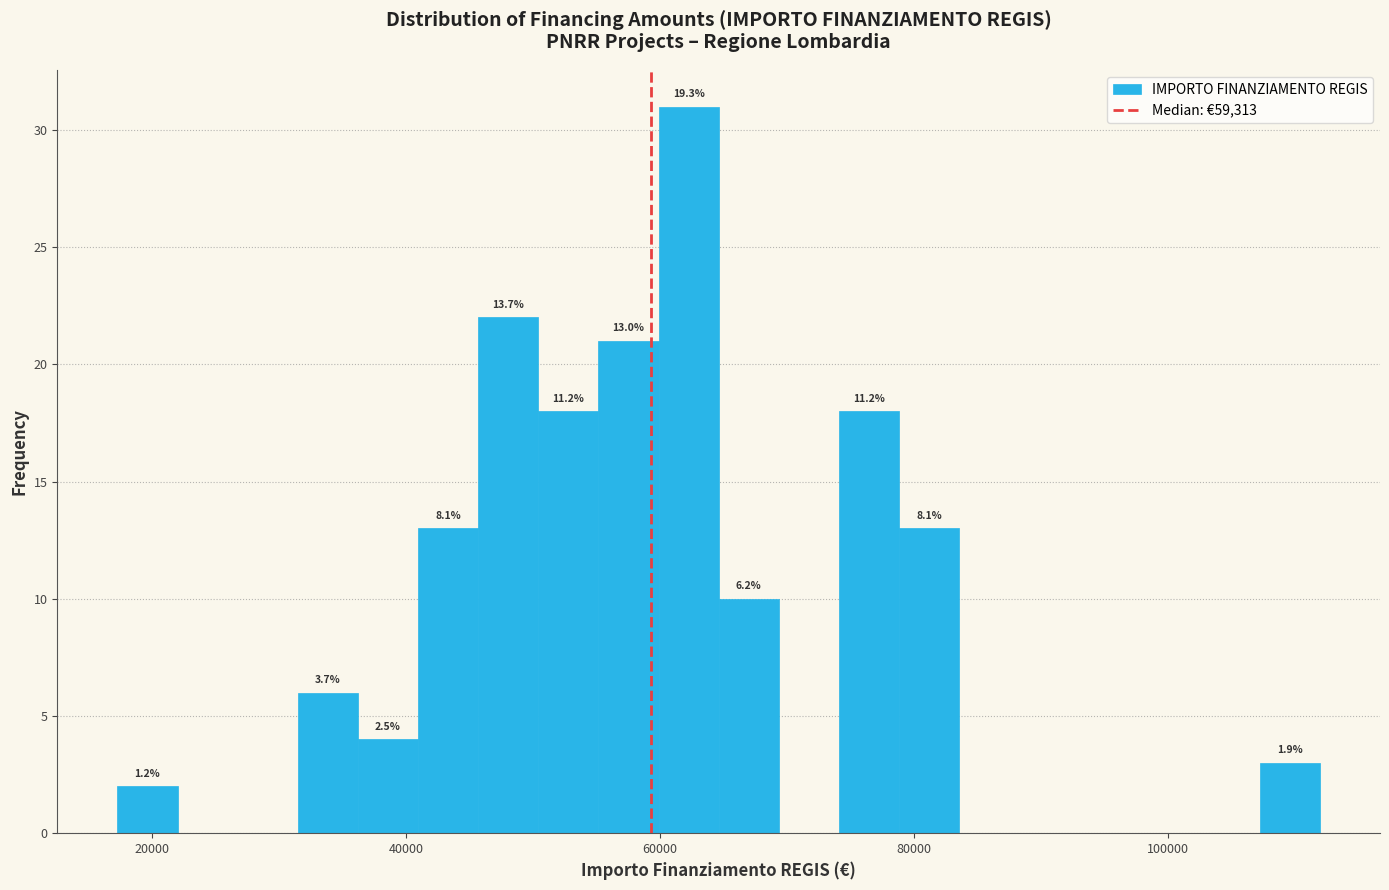

Read against the x-axis, roughly where is the centre of the tallest bar?

62000